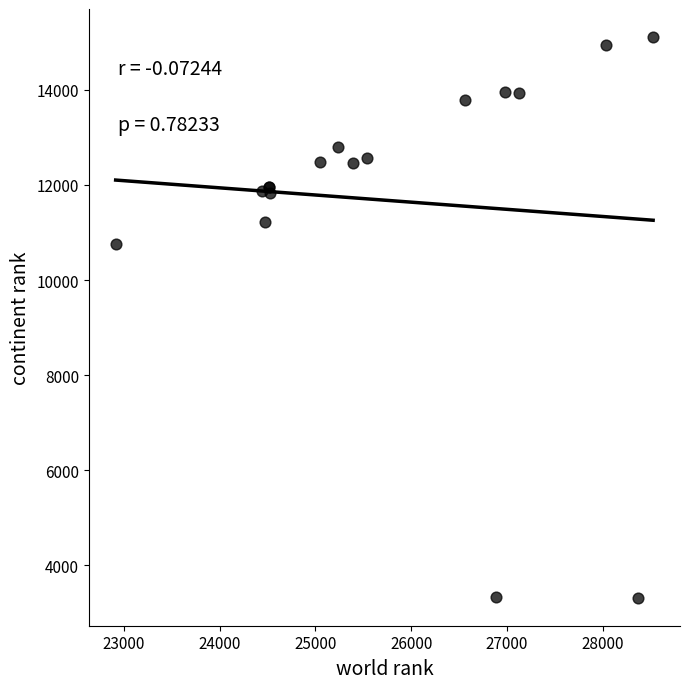

What Y value in the scatter plot is closest to 9214?

10762